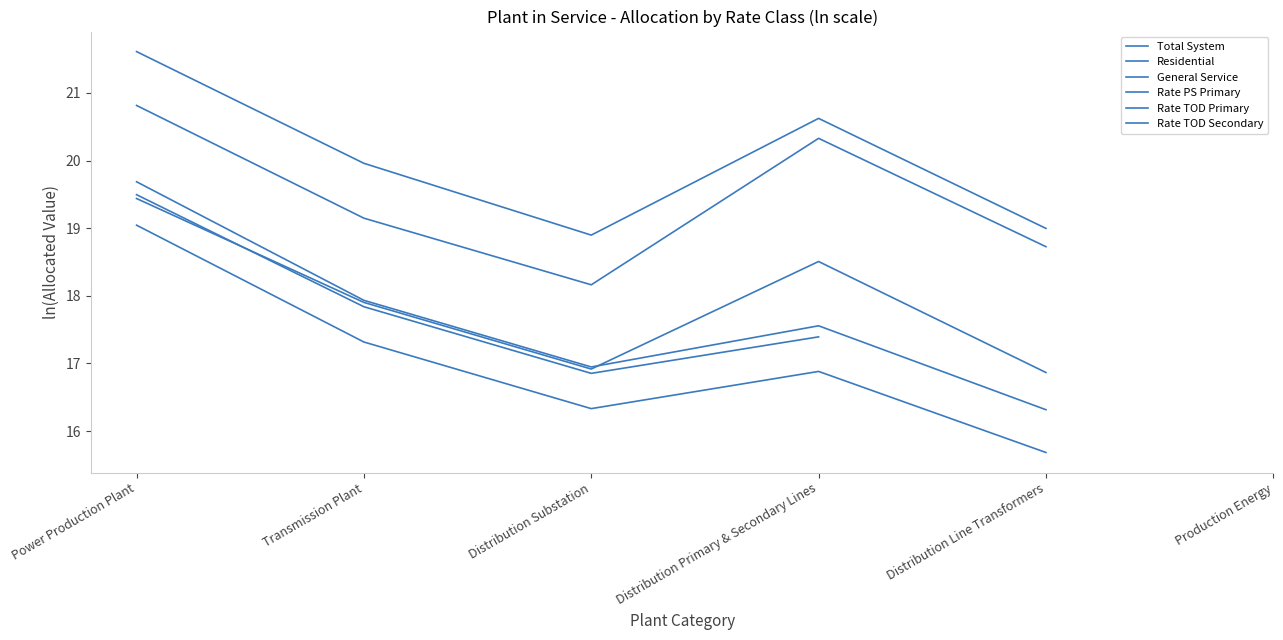

Rank the series at Transmission Plant from lowest to highest value.

Rate TOD Secondary, Rate TOD Primary, General Service, Rate PS Primary, Residential, Total System